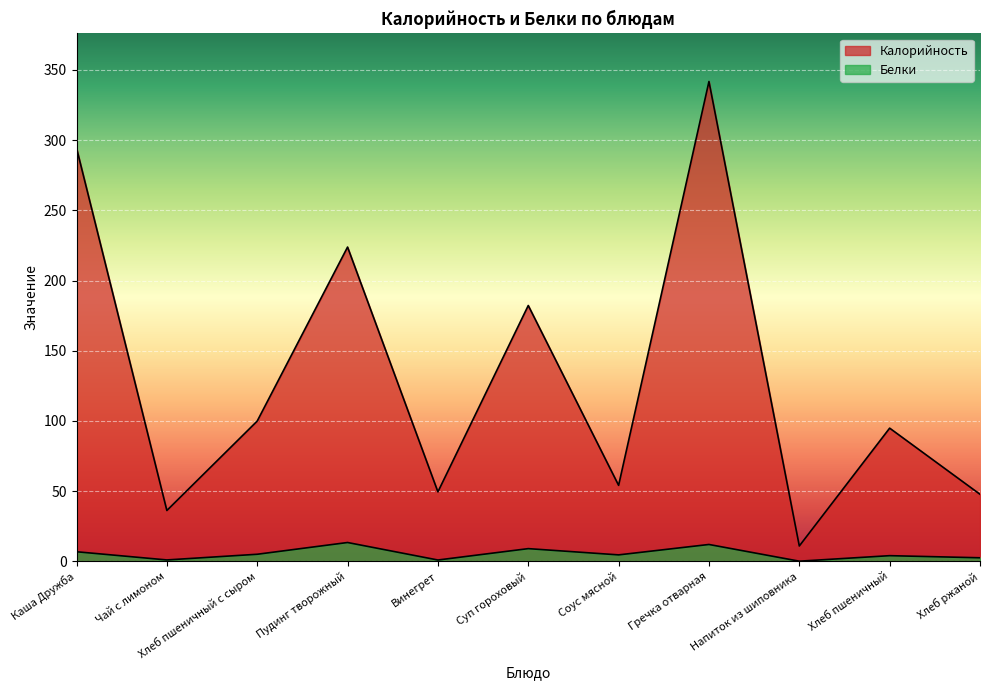

At which label is Калорийность closest to 176?

Суп гороховый